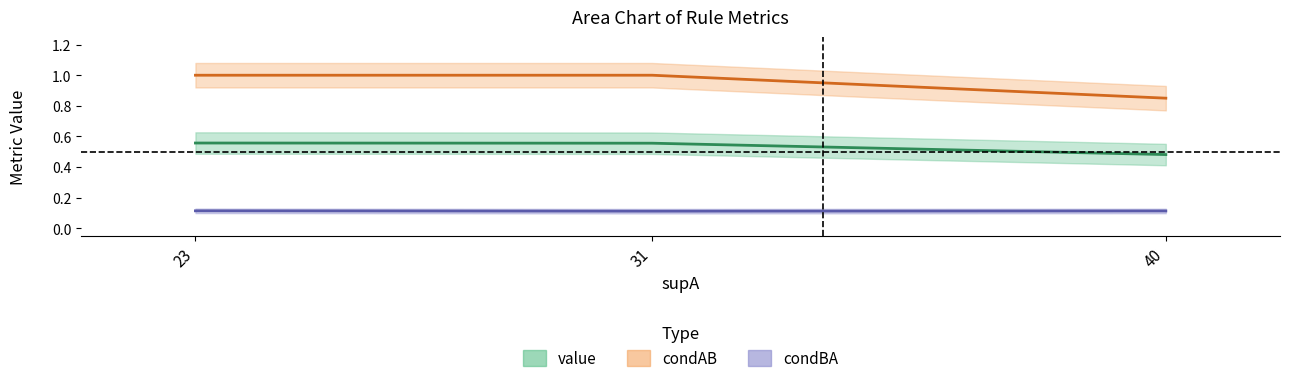

Reading left to right, extract all data points from this chart.

value: 23=0.6	31=0.6	40=0.5
condBA: 23=0.1	31=0.1	40=0.1
condAB: 23=1.0	31=1.0	40=0.8